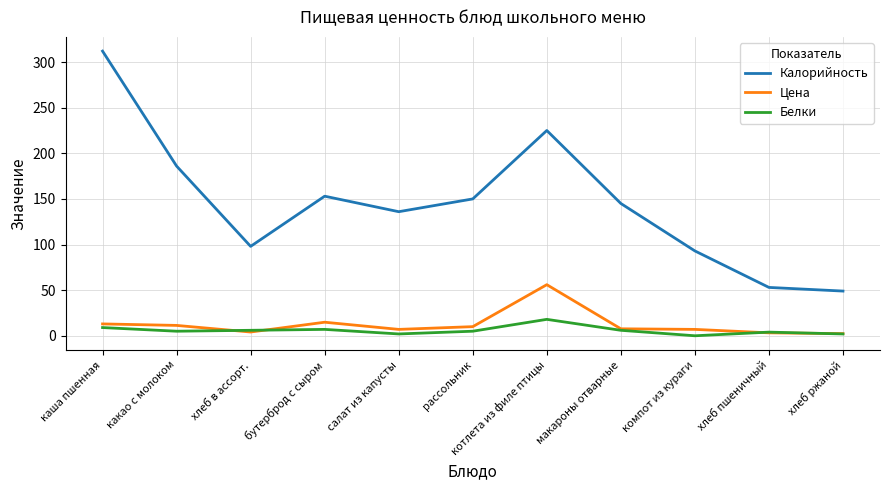

True or false: Калорийность and Цена cross at least once.

False